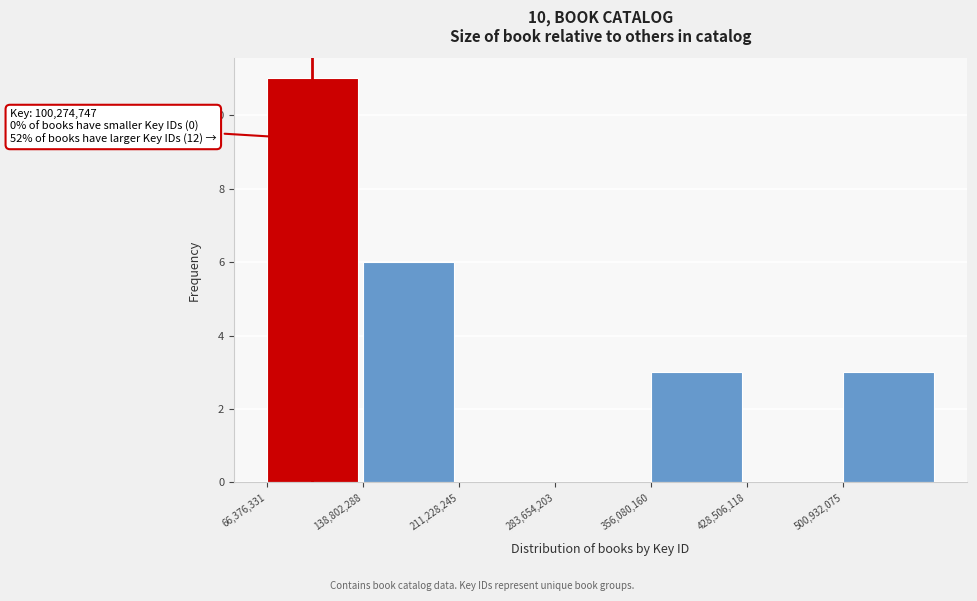

Over which range of the x-axis is the bar tallest?

70000000 to 140000000